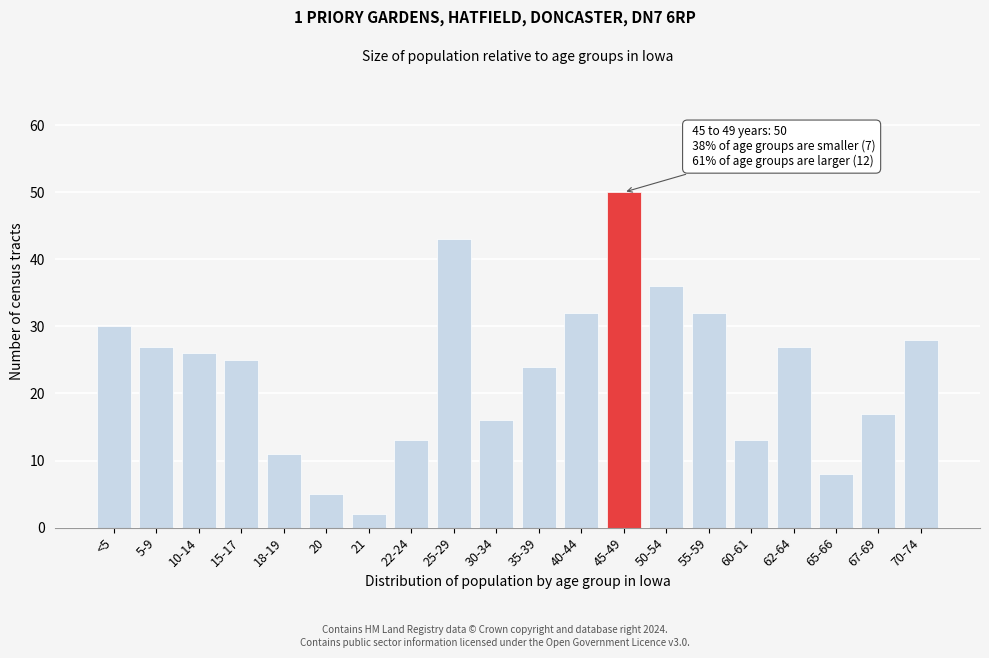

Reading right to left, extract all data points from this chart.

28	17	8	27	13	32	36	50	32	24	16	43	13	2	5	11	25	26	27	30